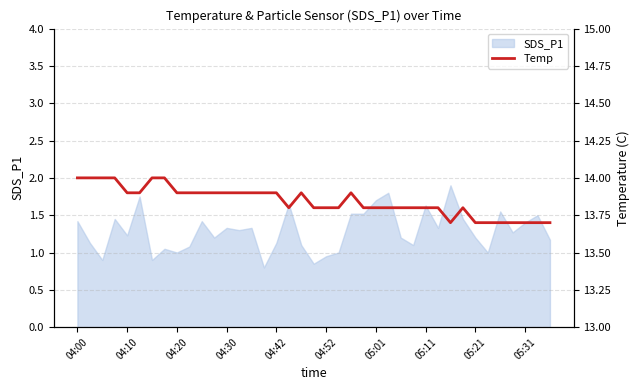

Reading left to right, transcribe all the data shown in this chart.

14.0	14.0	14.0	14.0	13.9	13.9	14.0	14.0	13.9	13.9	13.9	13.9	13.9	13.9	13.9	13.9	13.9	13.8	13.9	13.8	13.8	13.8	13.9	13.8	13.8	13.8	13.8	13.8	13.8	13.8	13.7	13.8	13.7	13.7	13.7	13.7	13.7	13.7	13.7